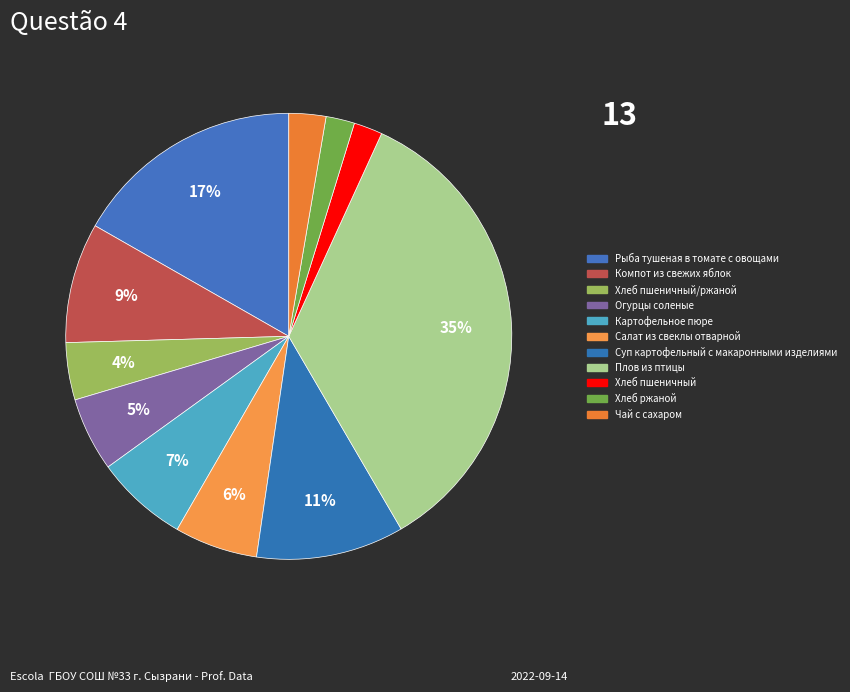

How many segments does this pie chart have?

11